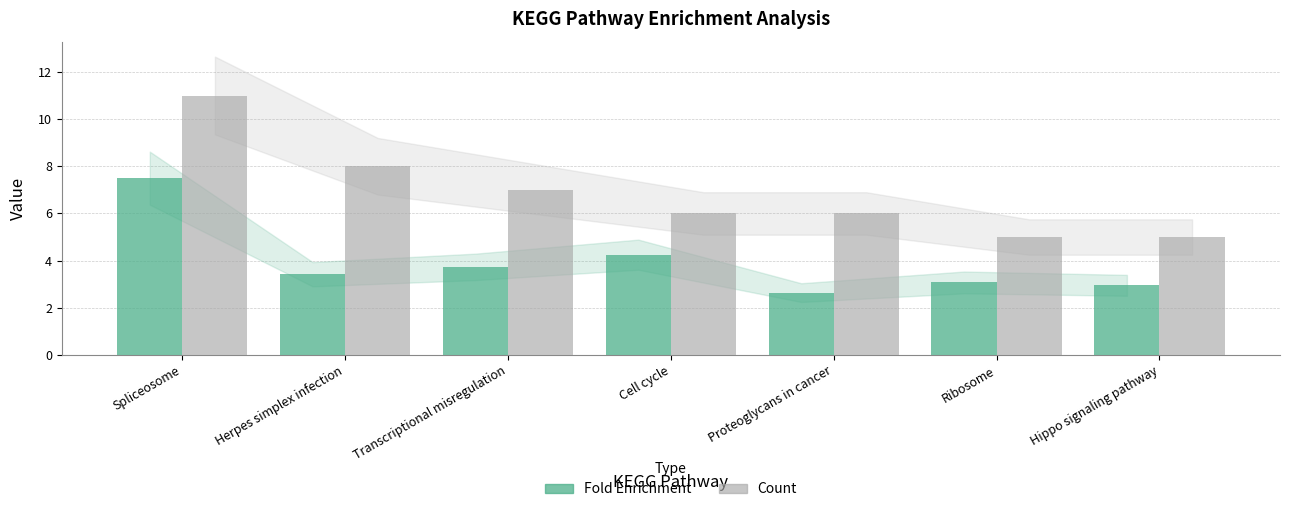

True or false: Count has a value of 5.0 at Ribosome.

True